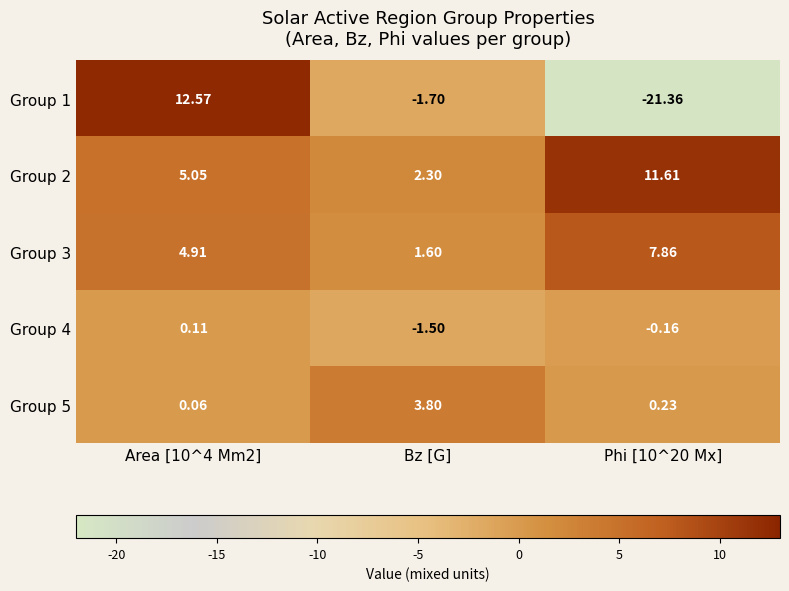

Is the value of Group 1 at Area [10^4 Mm2] greater than the value of Group 5 at Phi [10^20 Mx]?

Yes